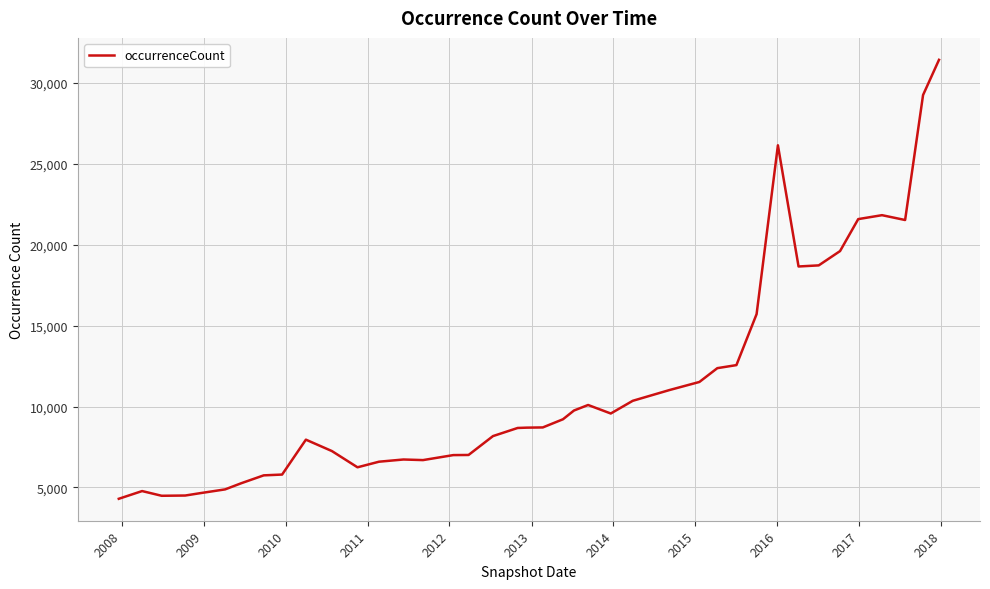

What is the difference between the second highest and second lowest values?

24769